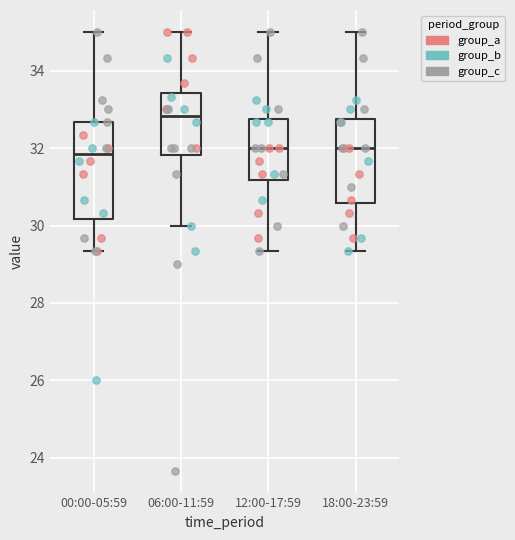

Where does the median line of the box for 00:00-05:59 sit on the y-axis? The values are not printed on the chart, so give them approximately, as read against the axis.

31.8